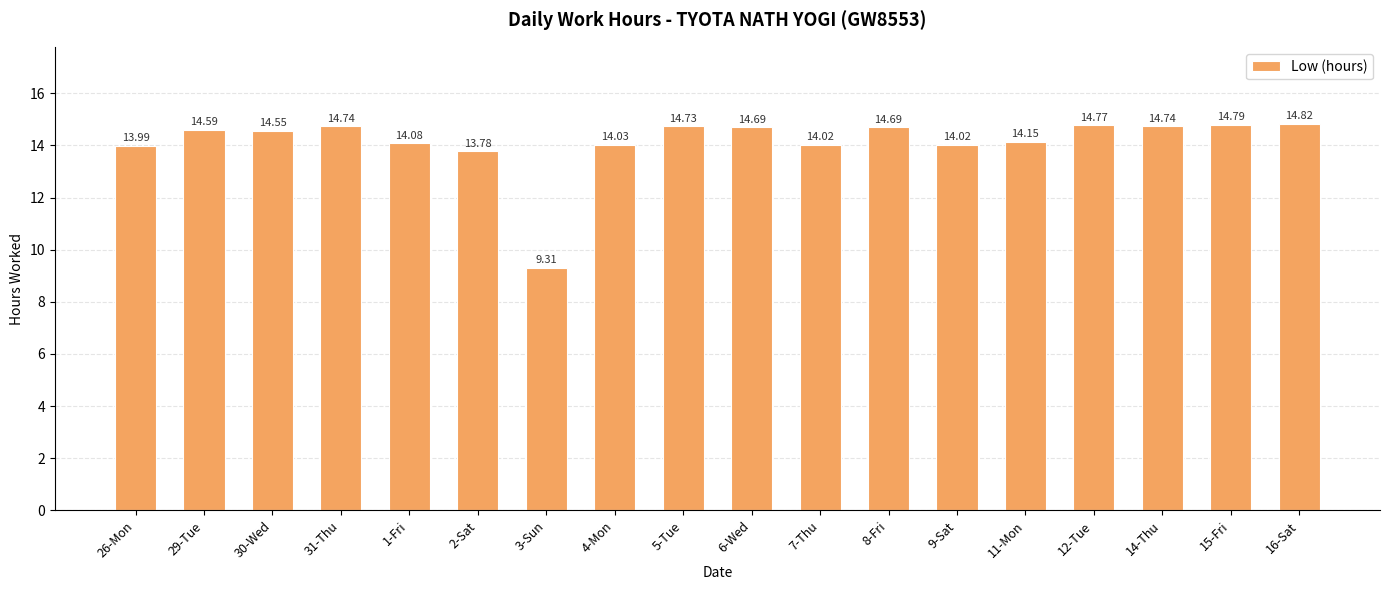

What is the sum of the values at 31-Thu and 4-Mon?

28.8